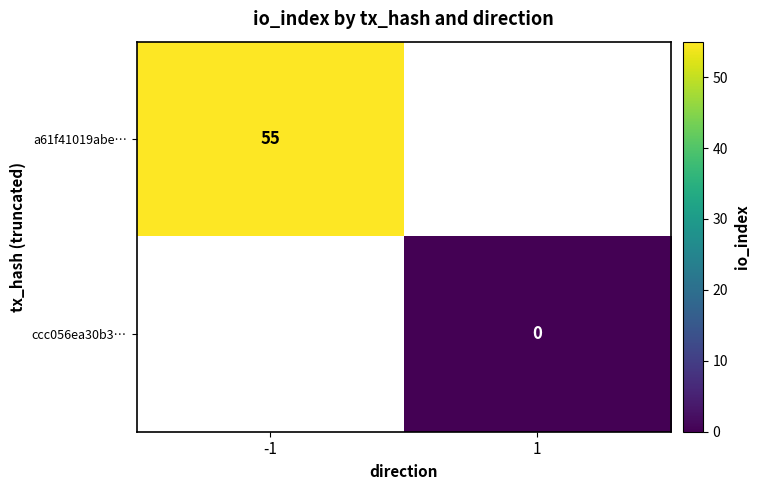

True or false: a61f41019abe… has a value of 55 at -1.

True